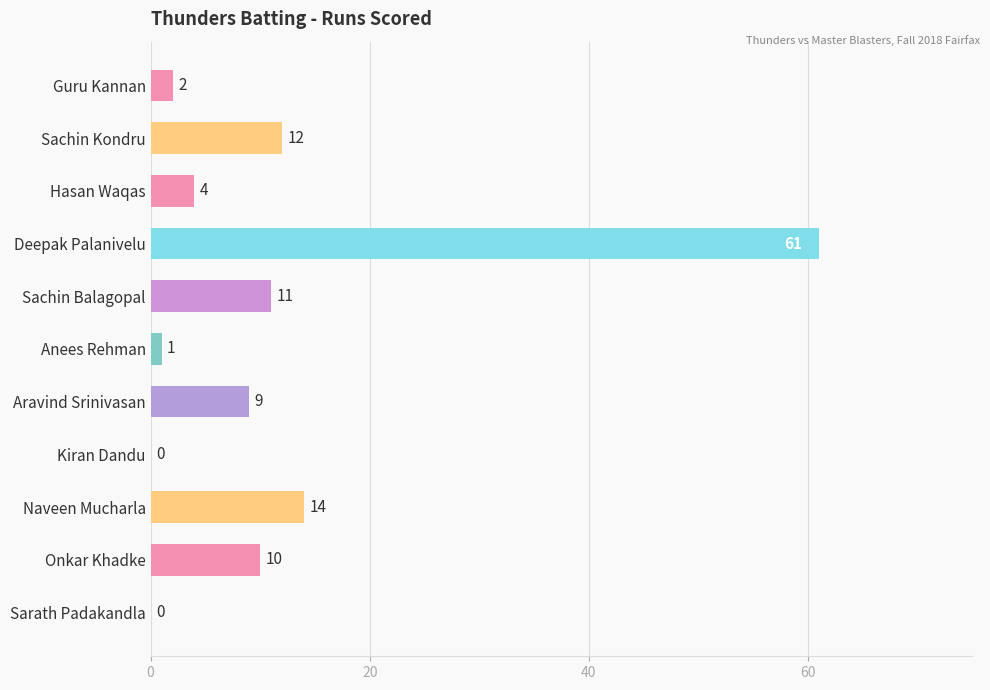

Between Anees Rehman and Sachin Kondru, which is larger?

Sachin Kondru